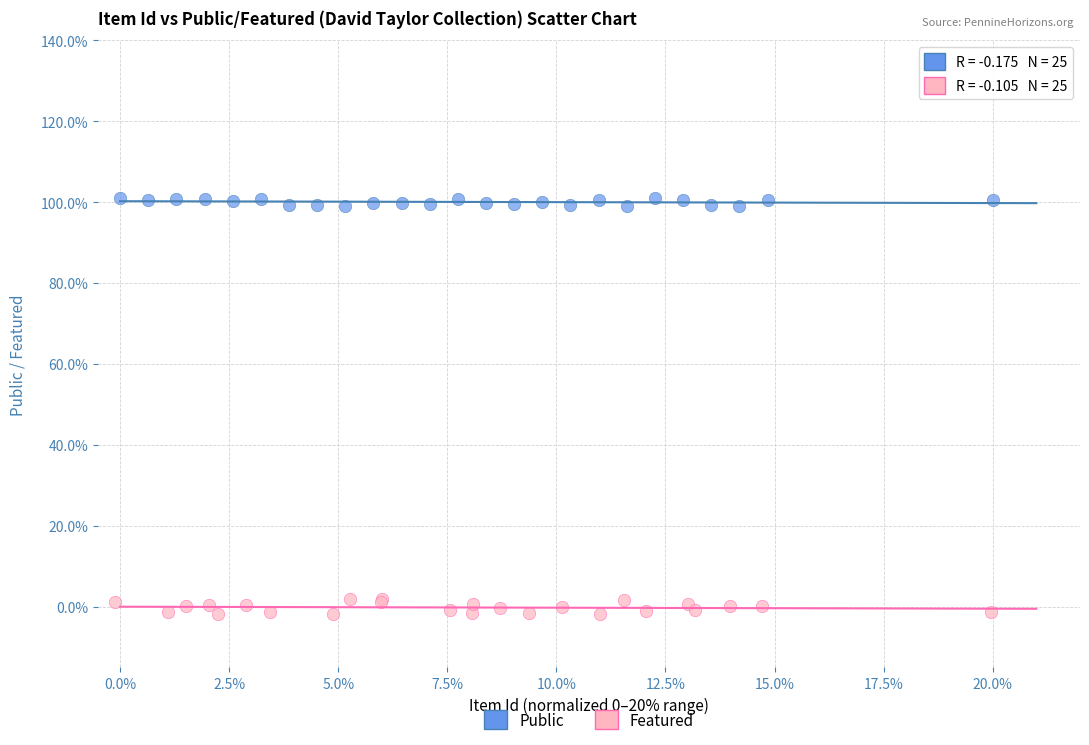

Which series reaches the maximum Y coordinate?

Public